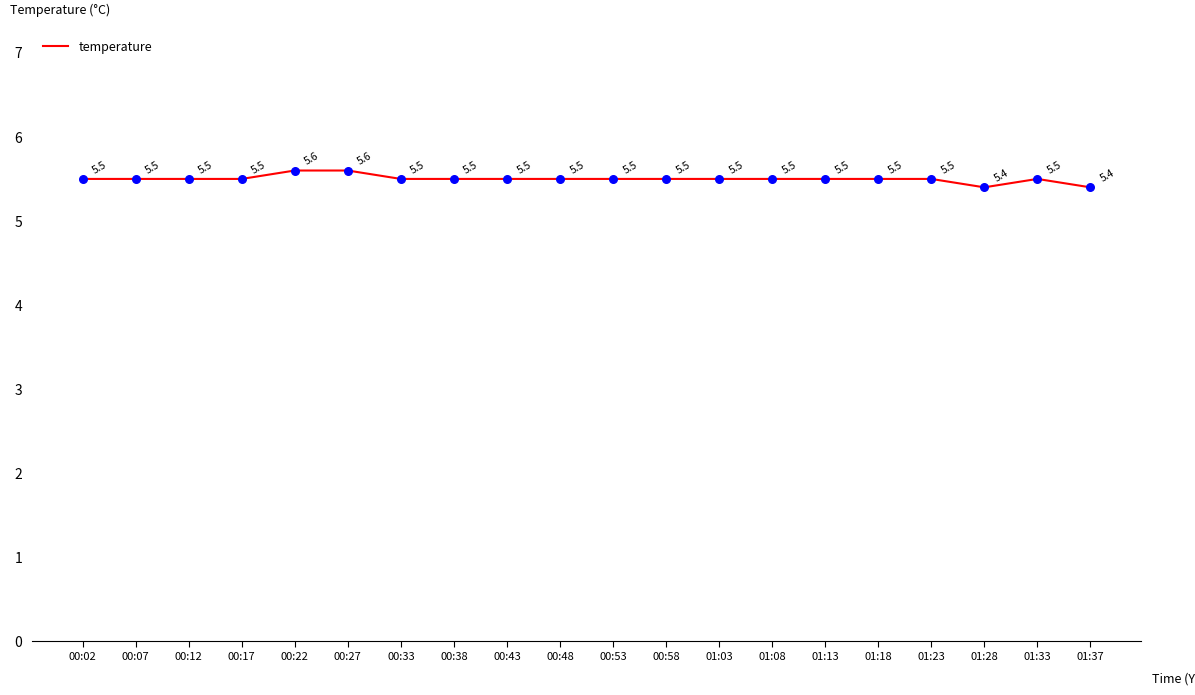

Approximately how many times larger is the value at 00:17 compared to 00:48?

1.0